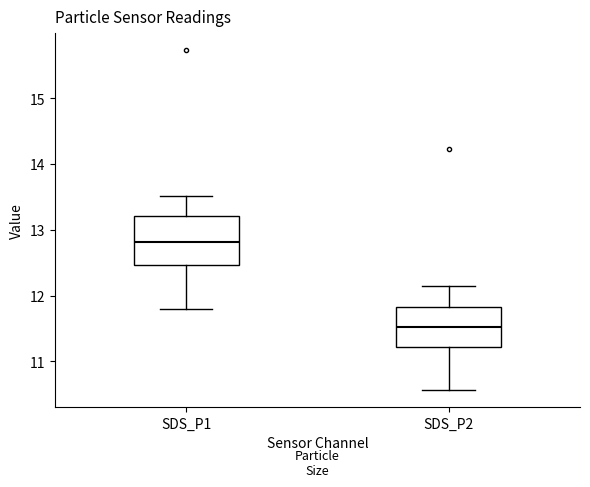

Reading left to right, read every box against the y-axis: the position of its median line, the range the box covers, and the ends of its whiskers. The values are not printed on the chart, so give them approximately, as read against the axis.

SDS_P1: median 12.8, box 12.5 to 13.2, whiskers 11.8 to 13.5
SDS_P2: median 11.5, box 11.2 to 11.8, whiskers 10.6 to 12.2